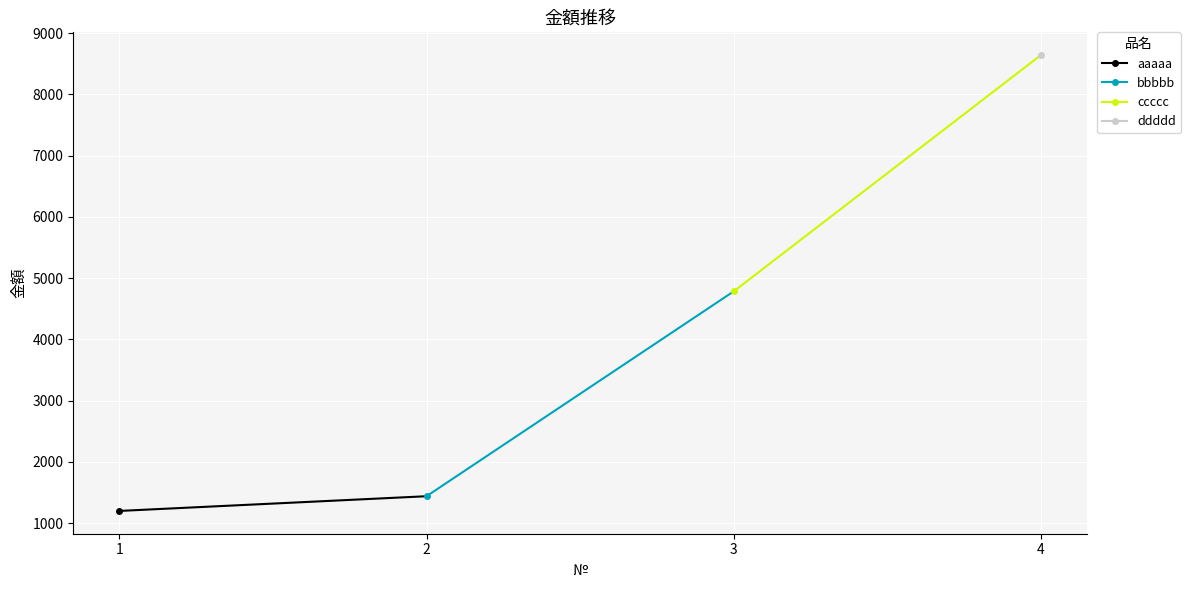

Reading left to right, transcribe all the data shown in this chart.

1200	1440	4784	8640